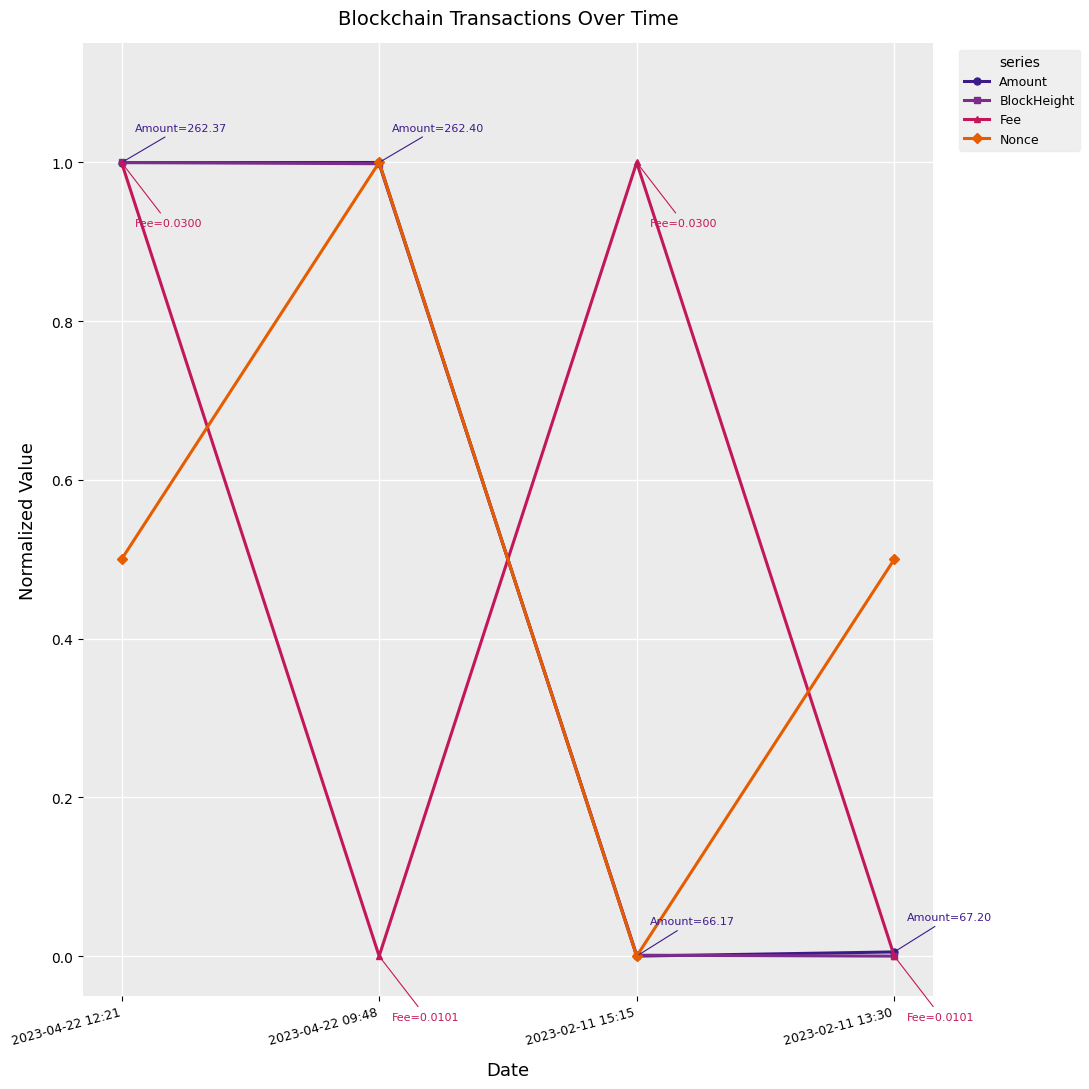

What is the value of the BlockHeight point at the 2nd from the left?

1.0